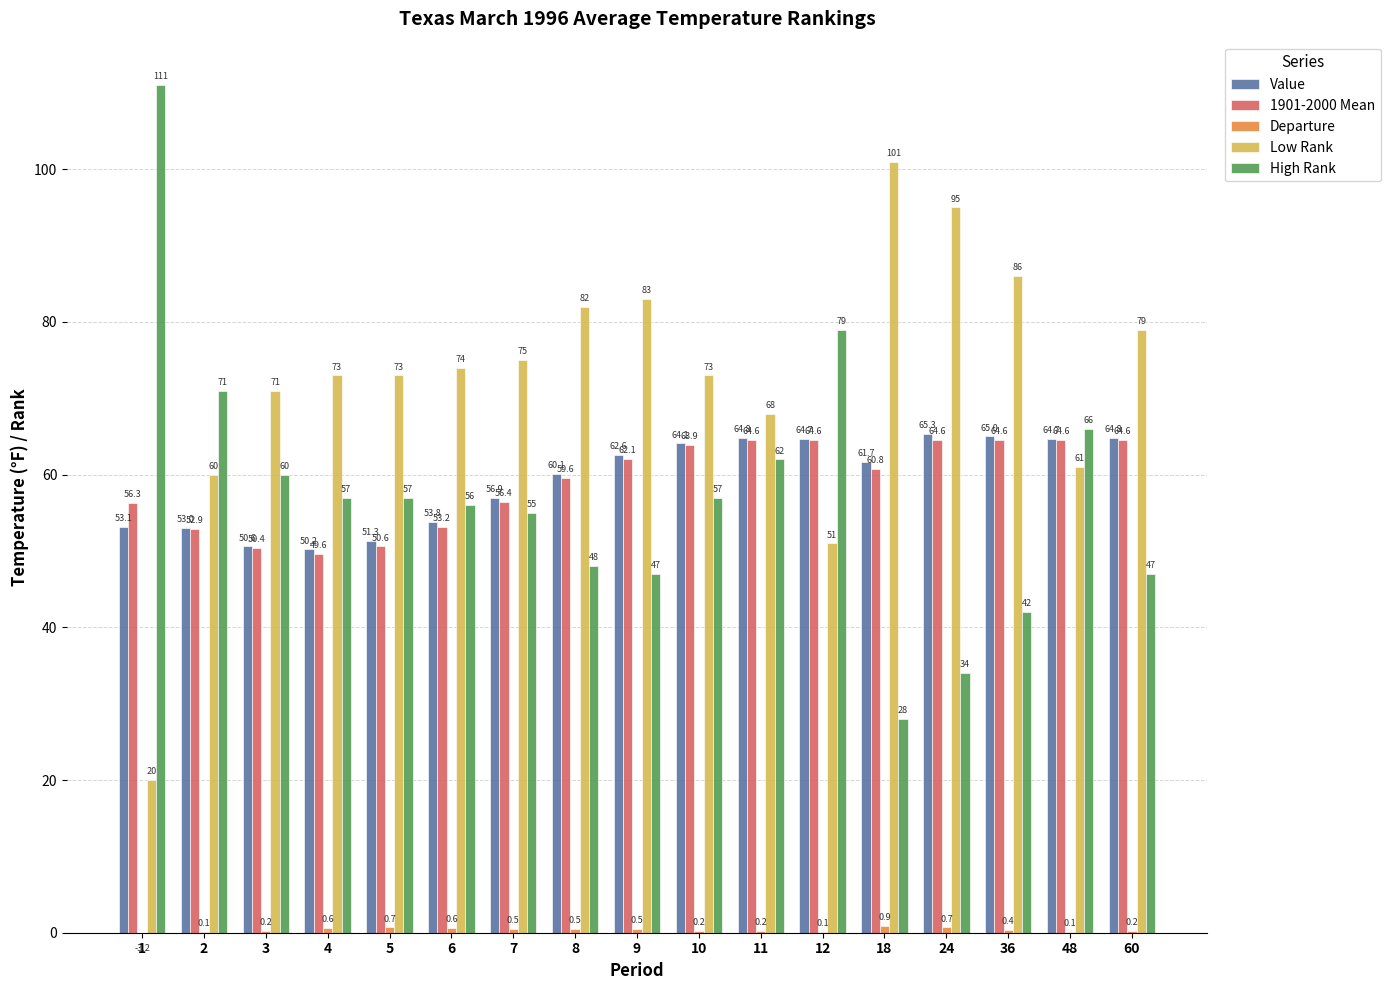

Rank the categories by Departure value from lowest to highest.

1, 2, 12, 48, 3, 10, 11, 60, 36, 7, 8, 9, 4, 6, 5, 24, 18